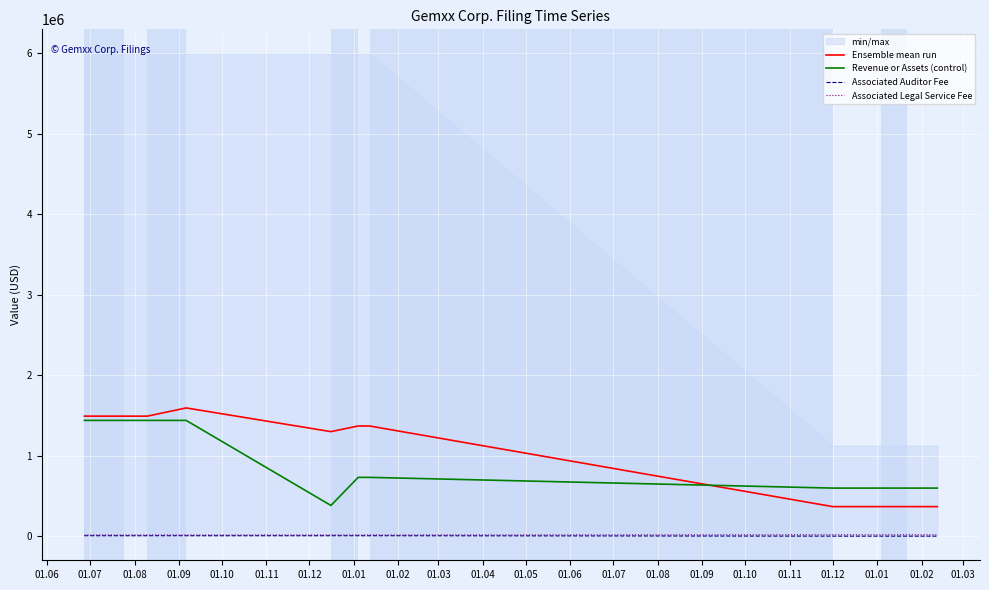

True or false: Associated Legal Service Fee and Revenue or Assets (control) cross at least once.

False